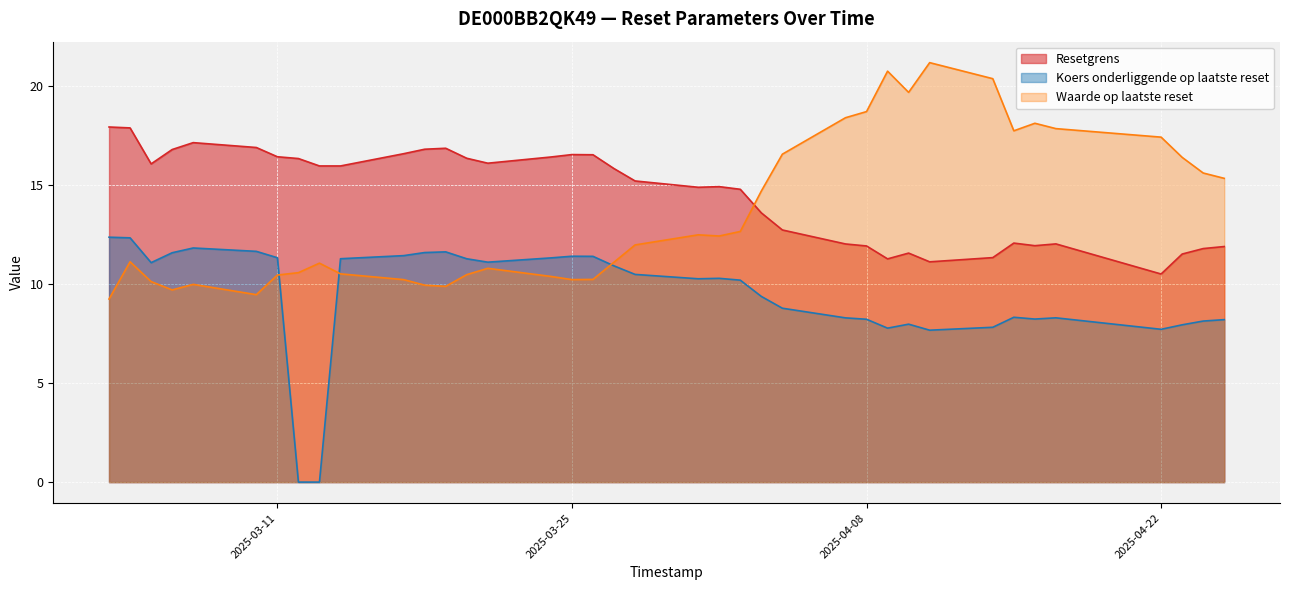

Which series has the largest total across all categories?

Resetgrens